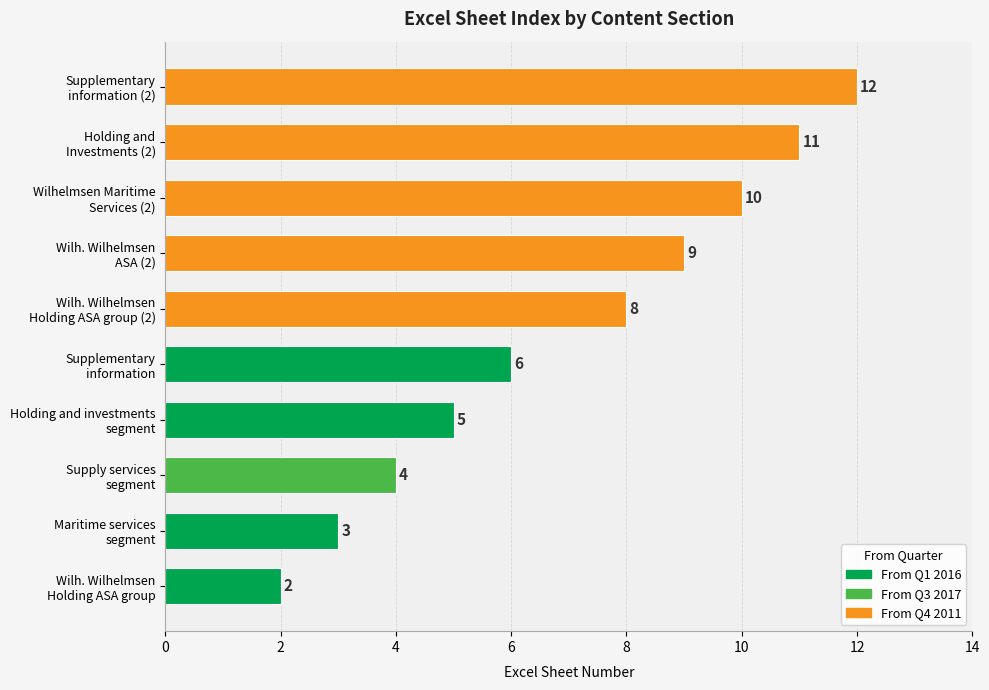

Where is the data nearest to the value 7?

Supplementary
information